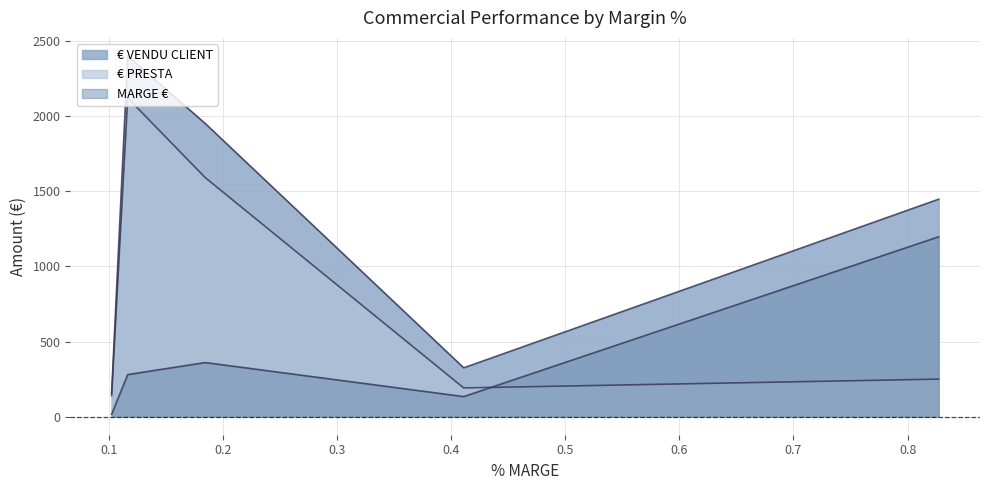

True or false: MARGE € and € VENDU CLIENT cross at least once.

False